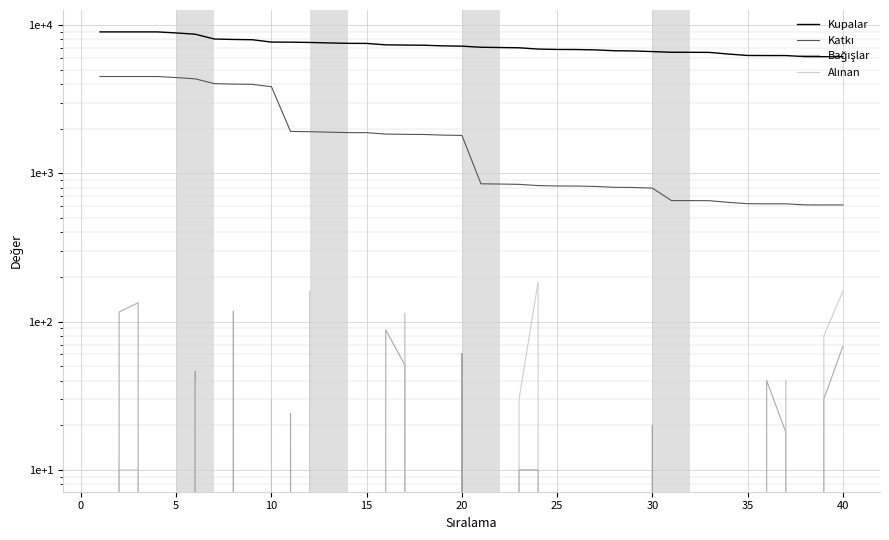

What is the sum of all Bağışlar values?

834